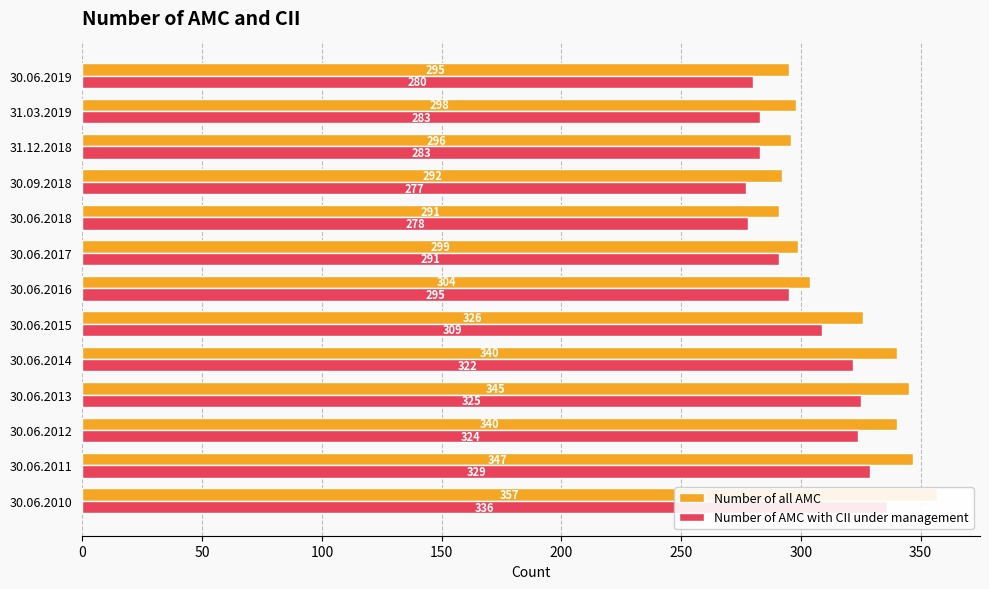

What are all the series names shown in the legend?

Number of all AMC, Number of AMC with CII under management